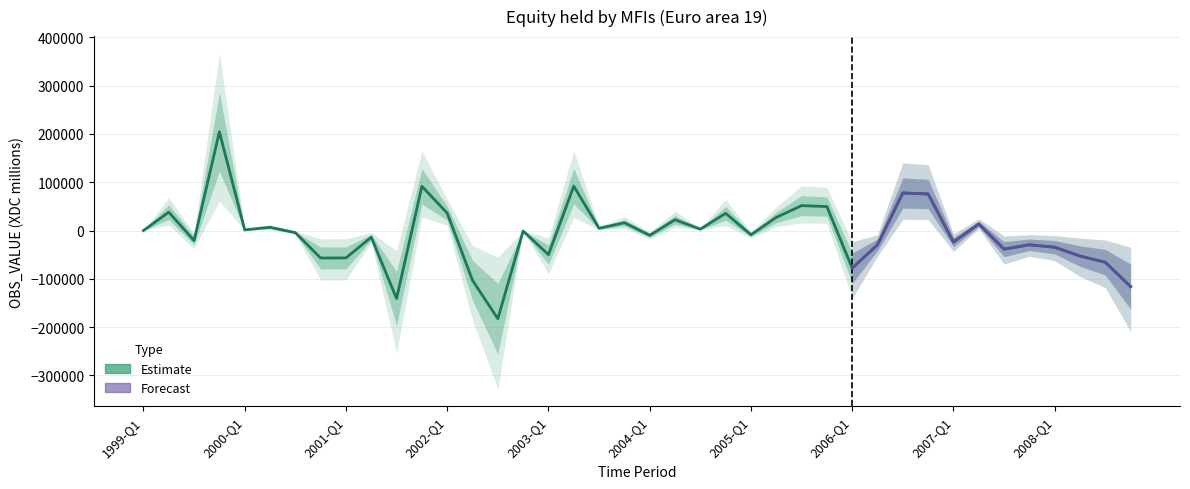

True or false: the data shows 28195.7 at 2003-Q4.

False